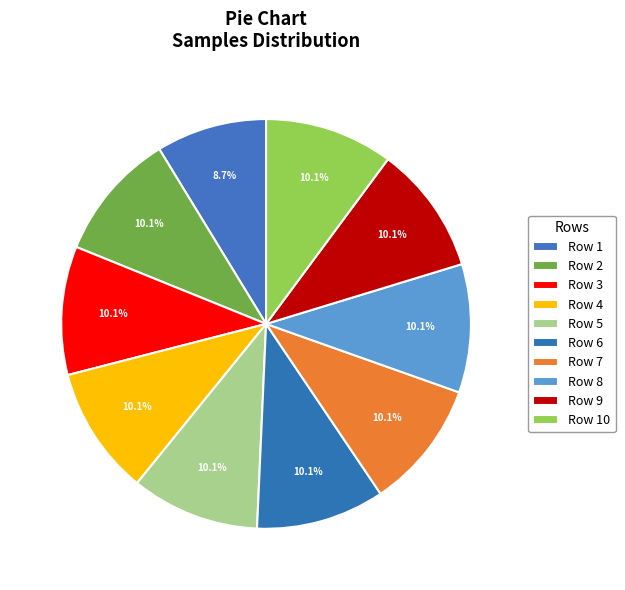

How many slices are in this pie chart?

10